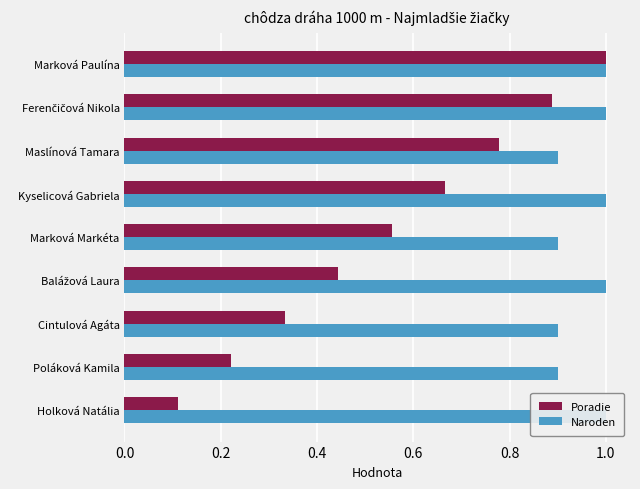

What are all the series names shown in the legend?

Poradie, Naroden